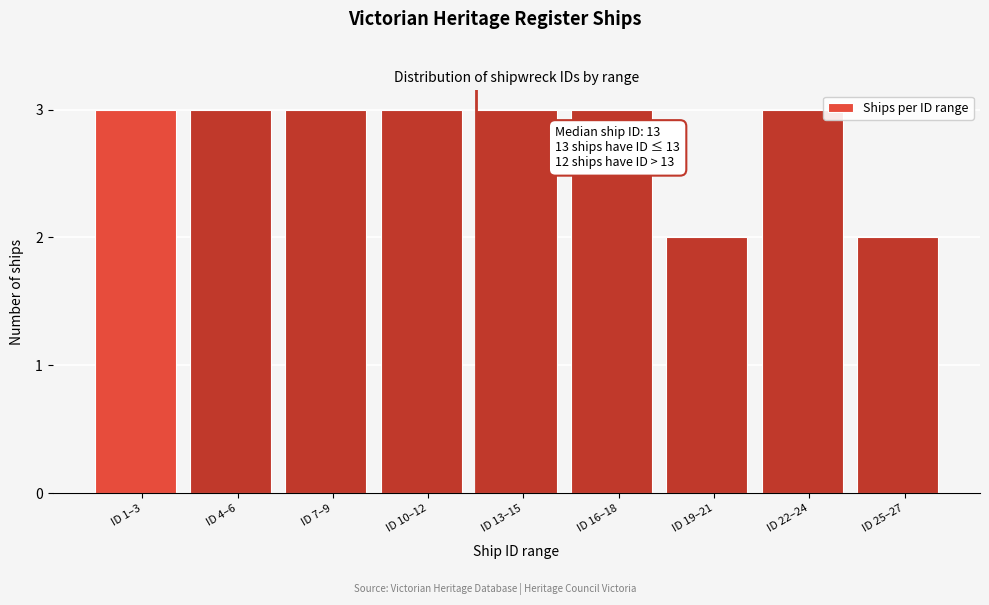

Reading left to right, transcribe all the data shown in this chart.

ID 1–3=3	ID 4–6=3	ID 7–9=3	ID 10–12=3	ID 13–15=3	ID 16–18=3	ID 19–21=2	ID 22–24=3	ID 25–27=2